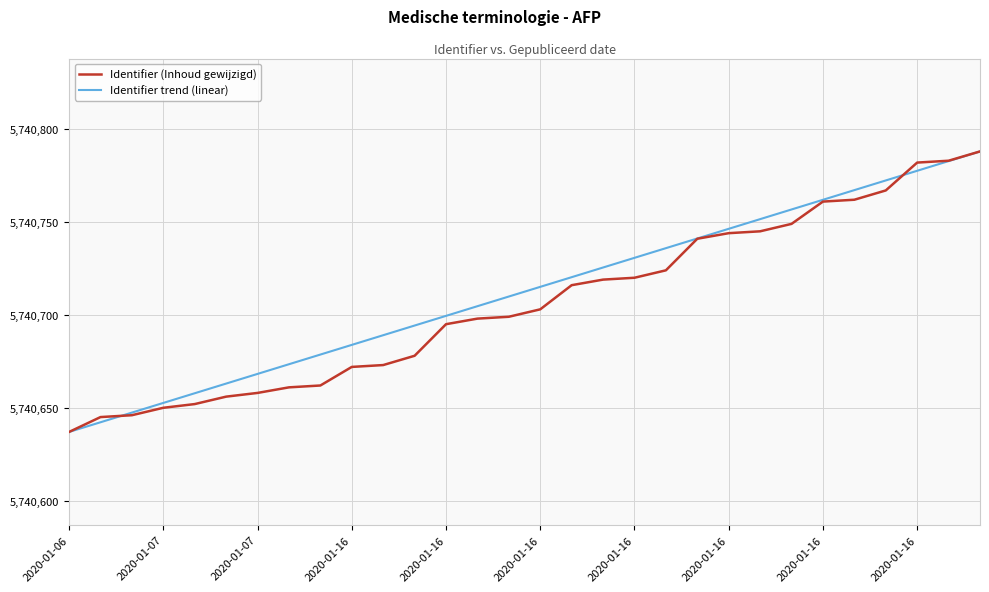

What is the highest value of the Identifier (Inhoud gewijzigd) series?

5740788.0